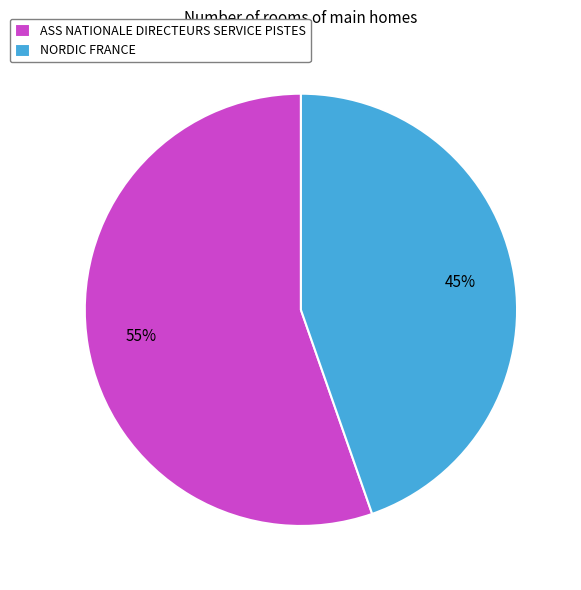

Is it true that ASS NATIONALE DIRECTEURS SERVICE PISTES is 55% of the pie?

True